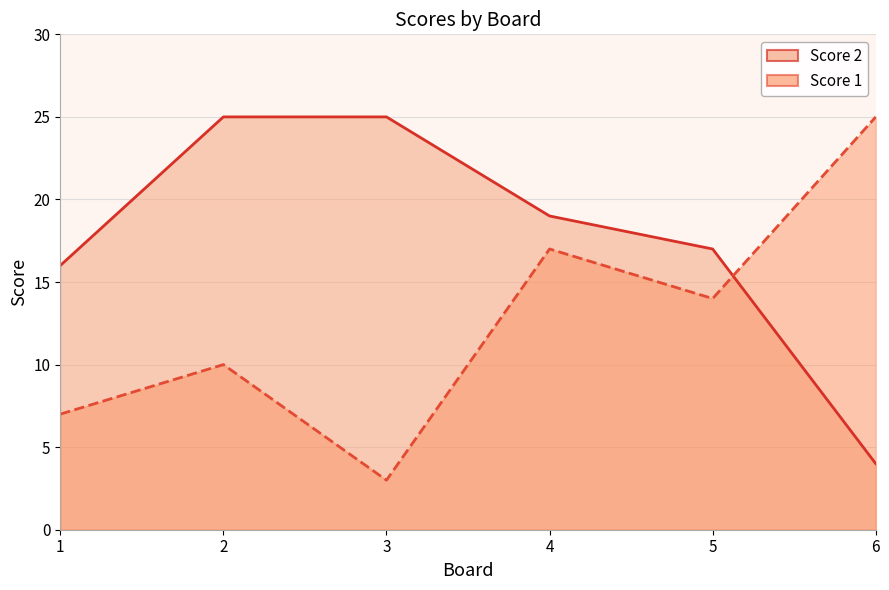

What is the value of the Score 1 point at the 3rd from the left?

3